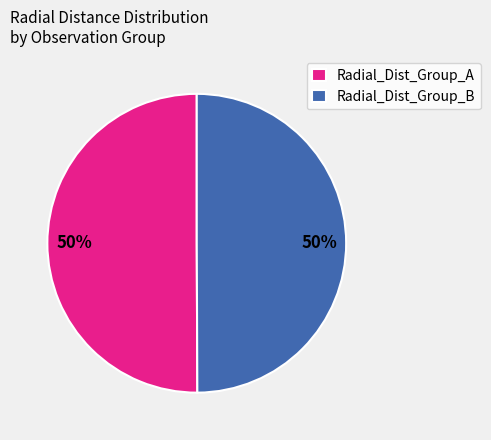

What percentage is the Radial_Dist_Group_A slice, to the nearest percent?

50%